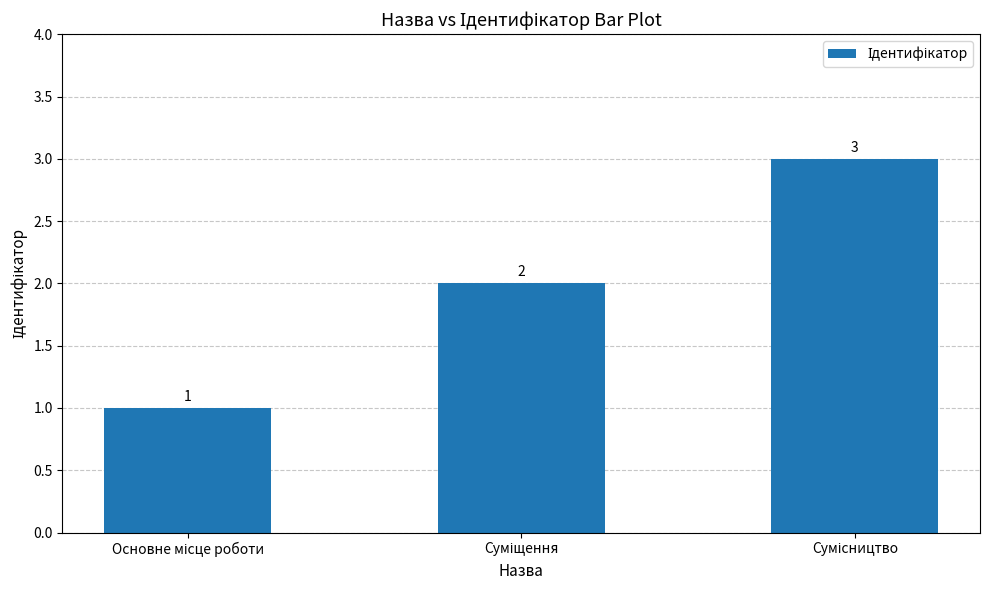

How many values are between 1 and 3?

3